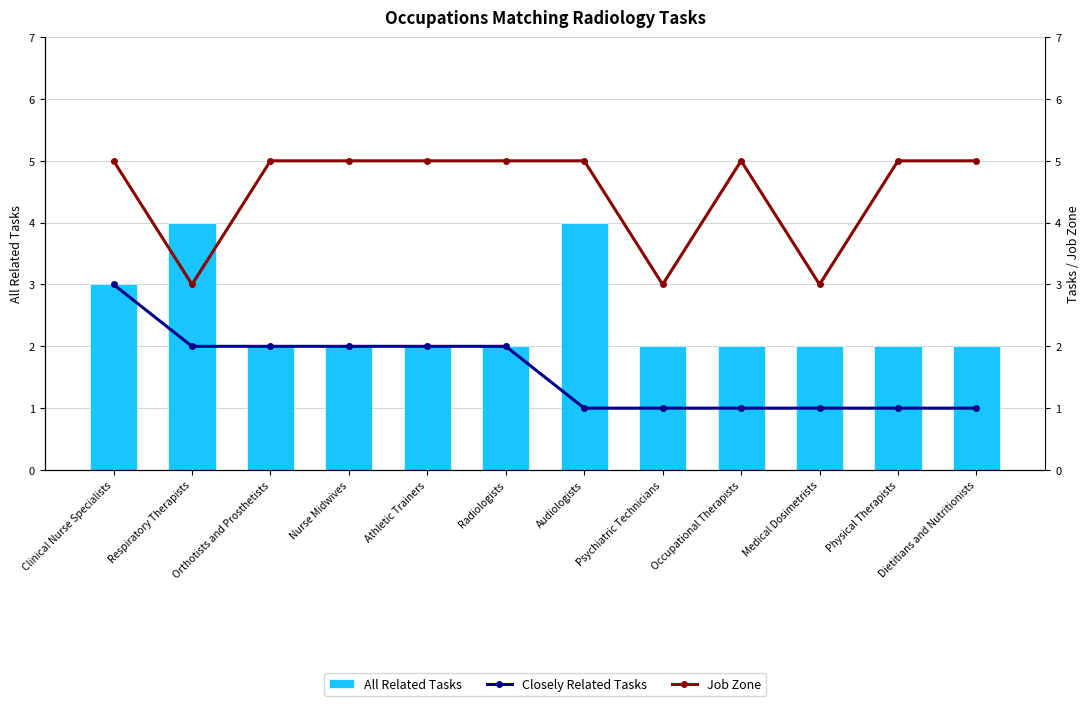

Which series has the largest range (max minus min)?

All Related Tasks